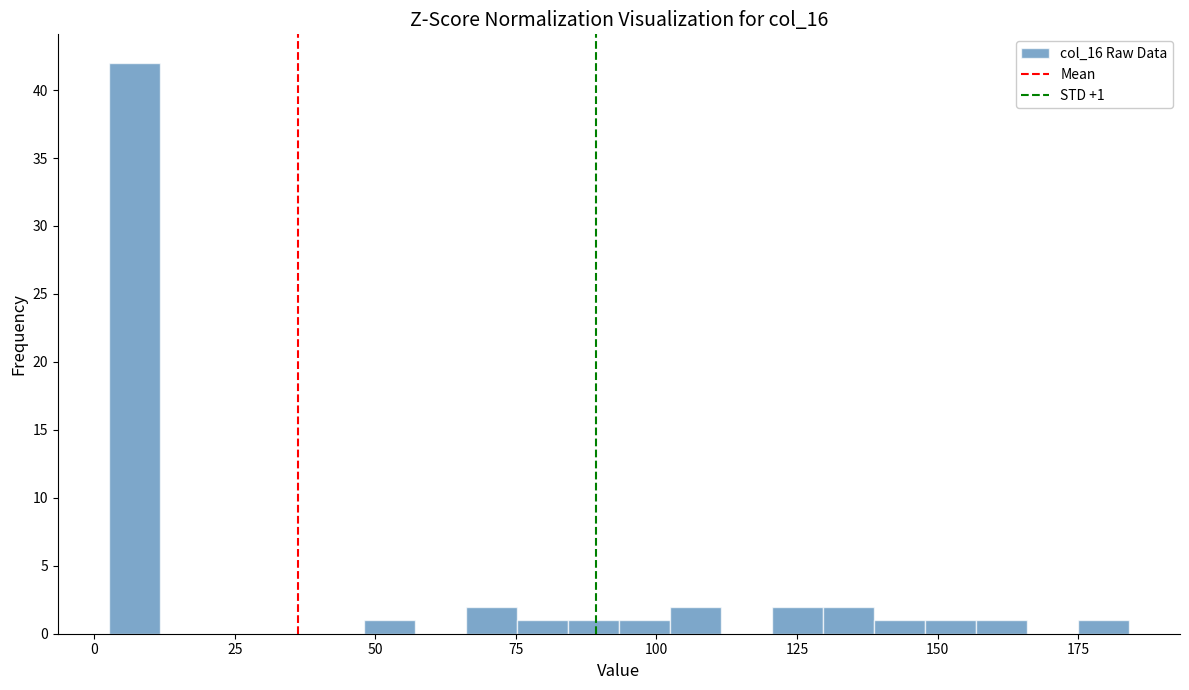

Around what value on the x-axis is the tallest bar? Give the approximate position of its centre, as read against the axis.

5